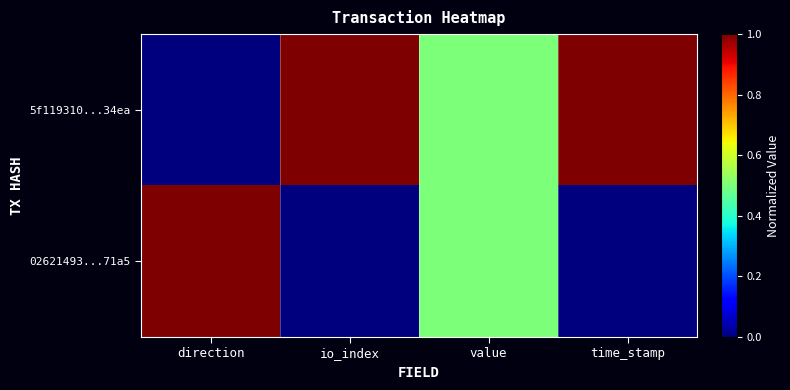

Reading left to right, extract all data points from this chart.

5f119310...34ea: direction=0.0	io_index=1.0	value=0.5	time_stamp=1.0
02621493...71a5: direction=1.0	io_index=0.0	value=0.5	time_stamp=0.0